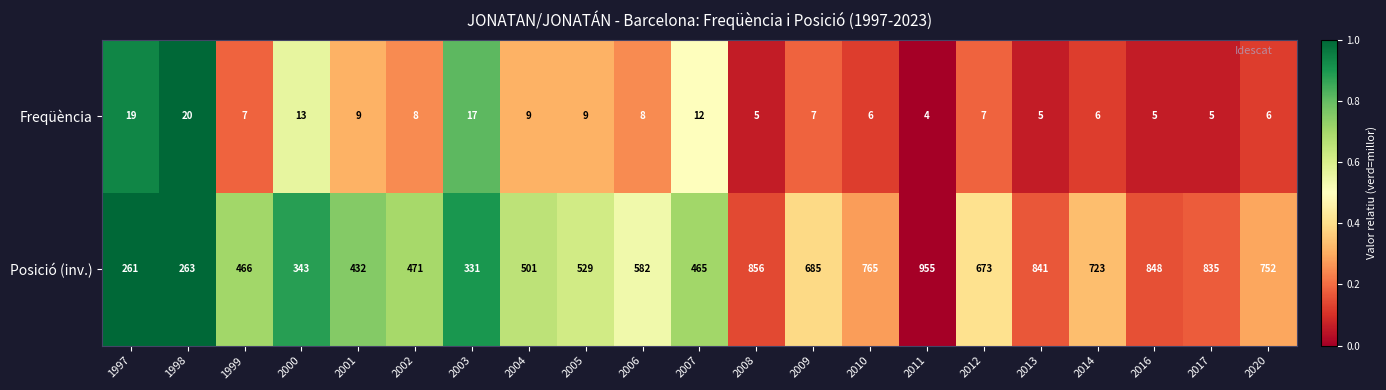

The value of Posició (inv.) at 2005 is 529. True or false?

True